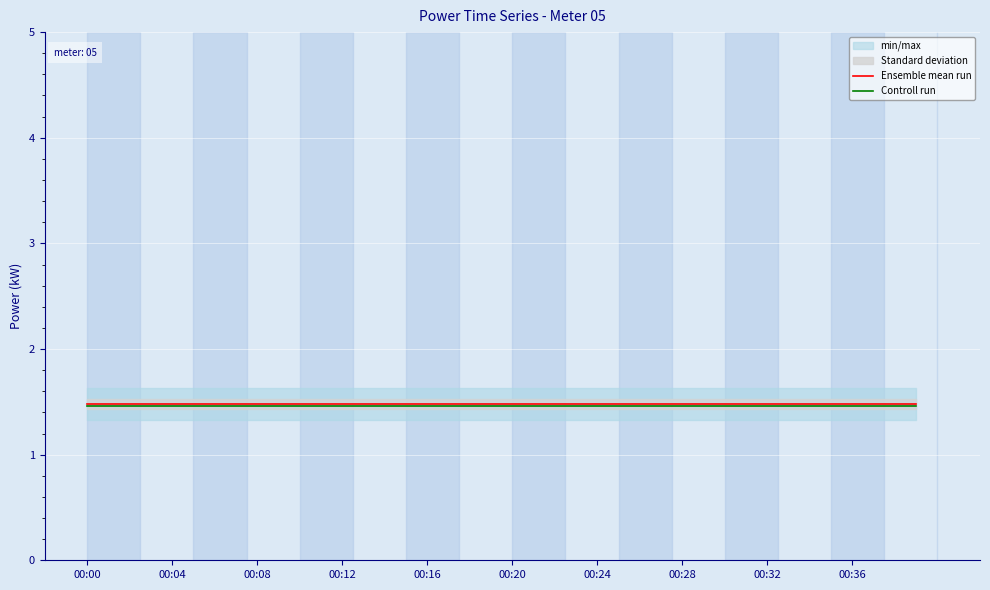

At which category is the sum across all series the highest?

00:00